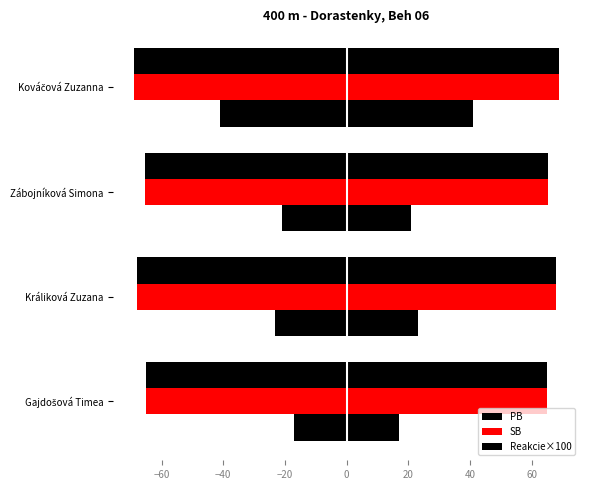

How many bars are there in total?

12